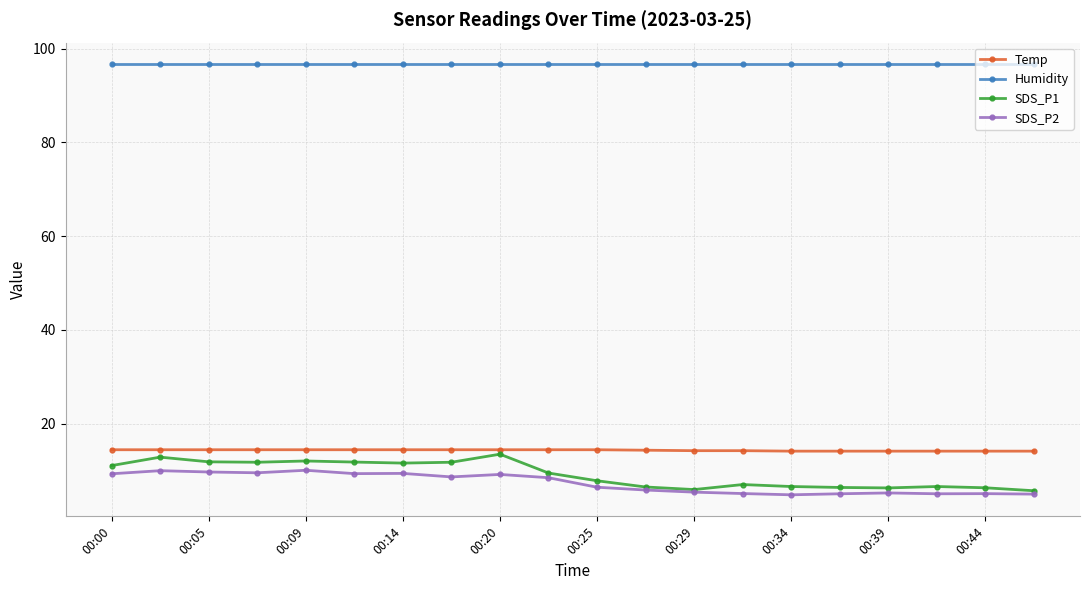

True or false: SDS_P2 has more than 0 interior local peaks.

True